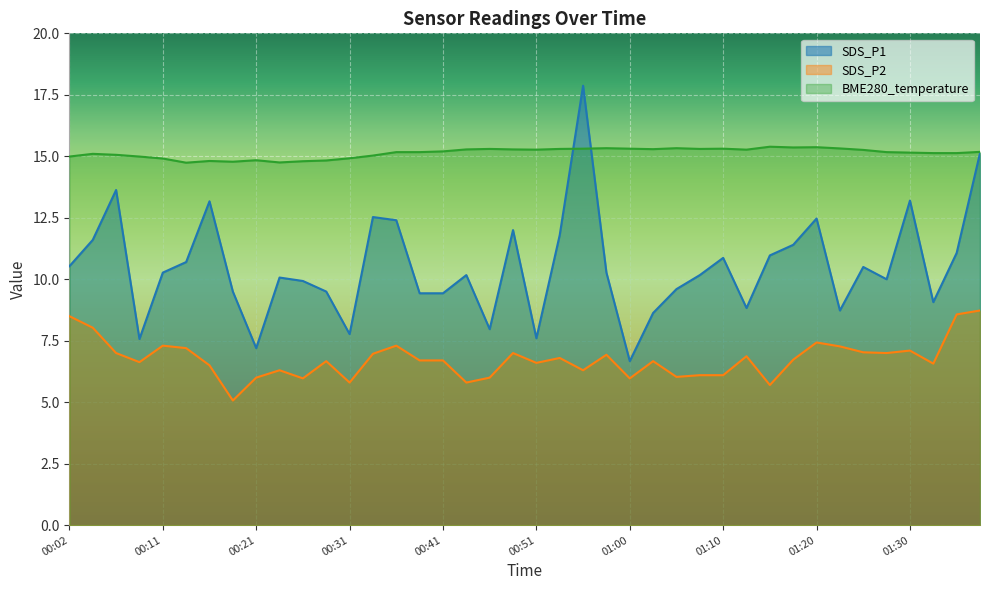

What is the label of the 36th point from the left?

01:27